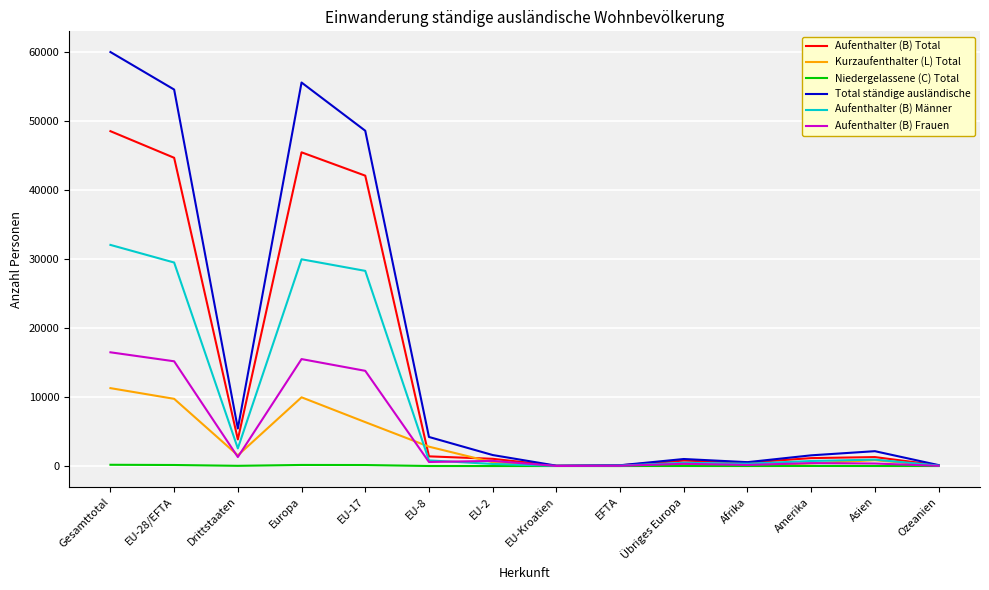

Which series has the largest total across all categories?

Total ständige ausländische